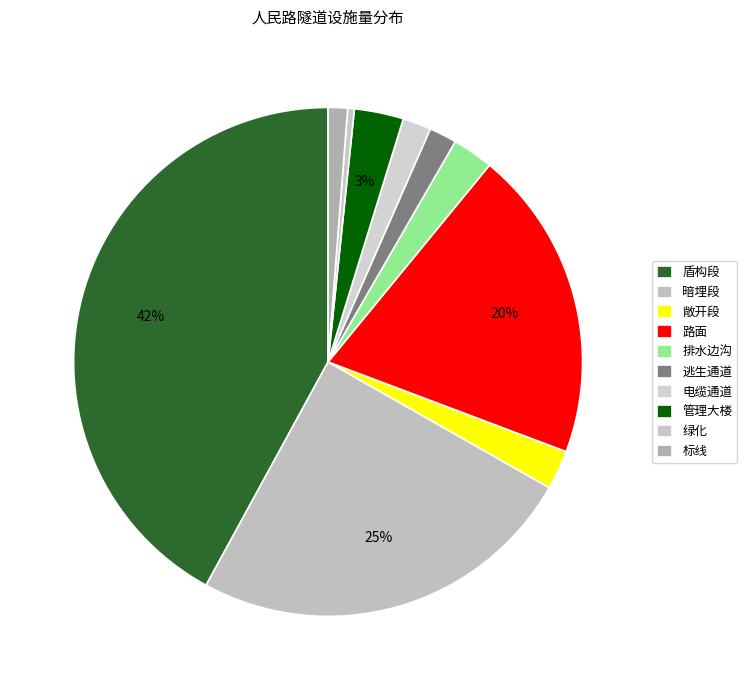

How many slices are in this pie chart?

10